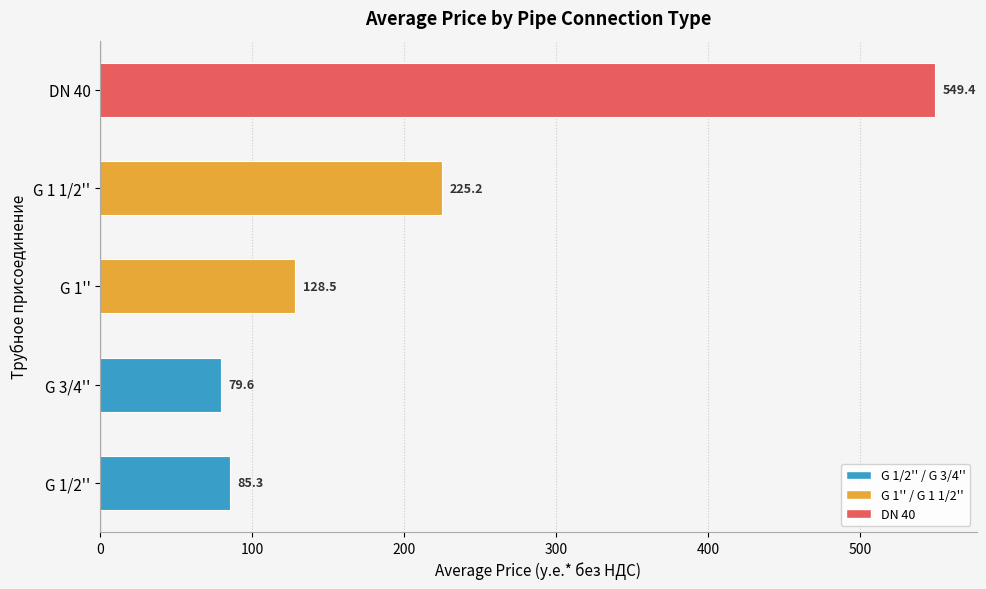

What is the change in value from G 1/2'' to G 3/4''?

-5.7